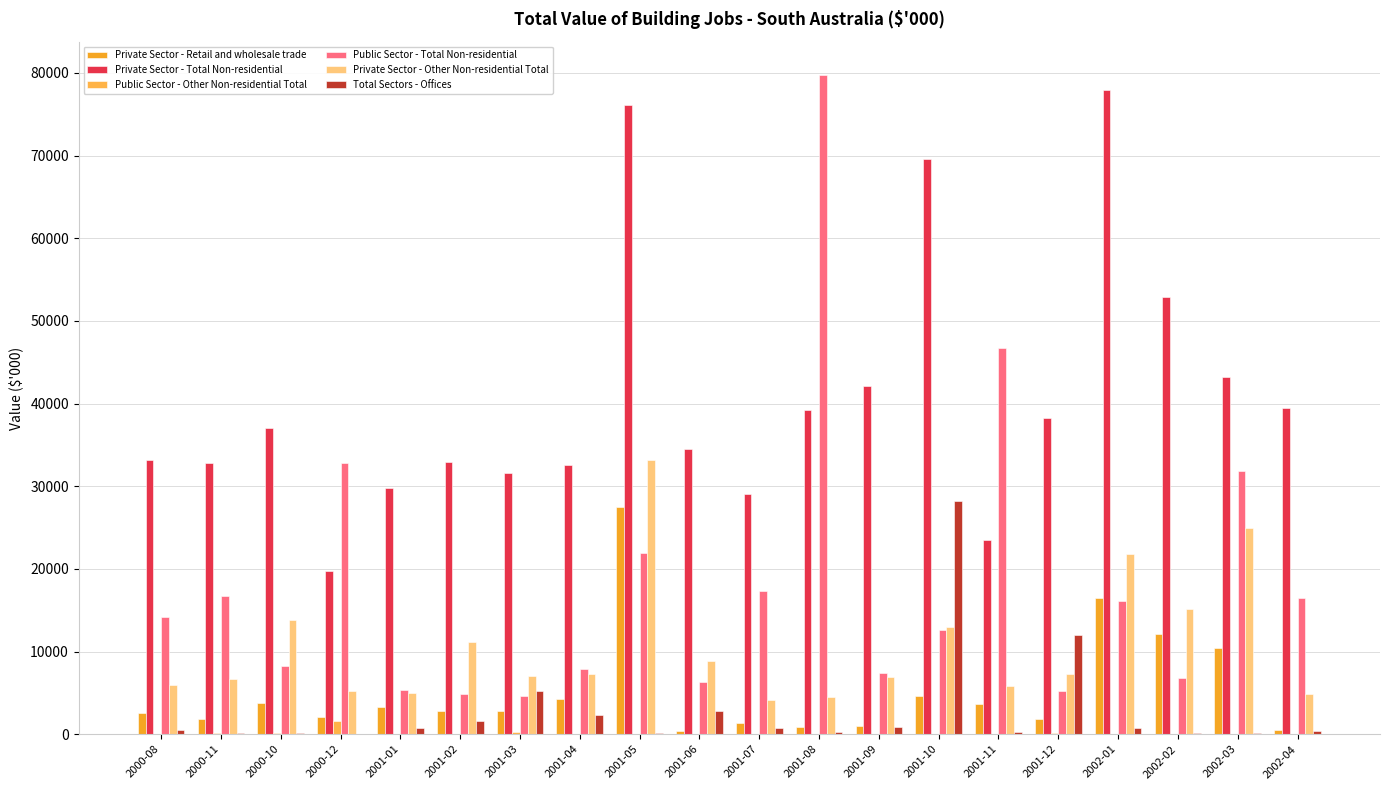

What is the label of the 19th bar from the right?

2000-11